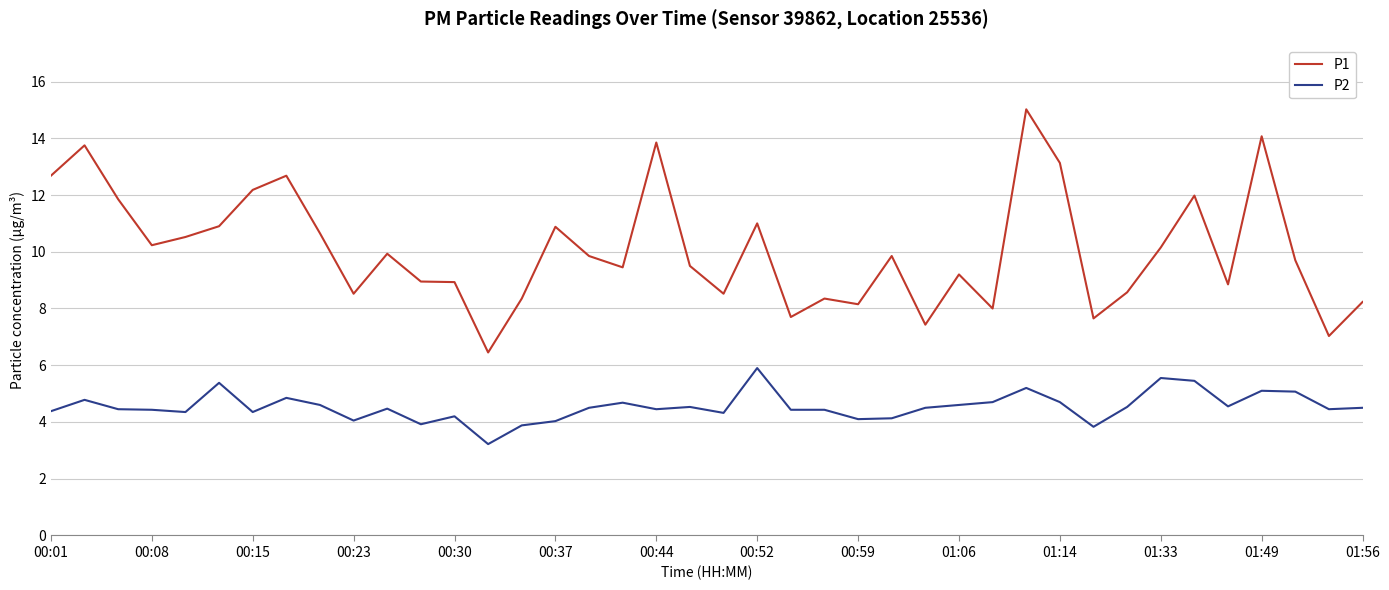

Which series has the widest spread of values?

P1